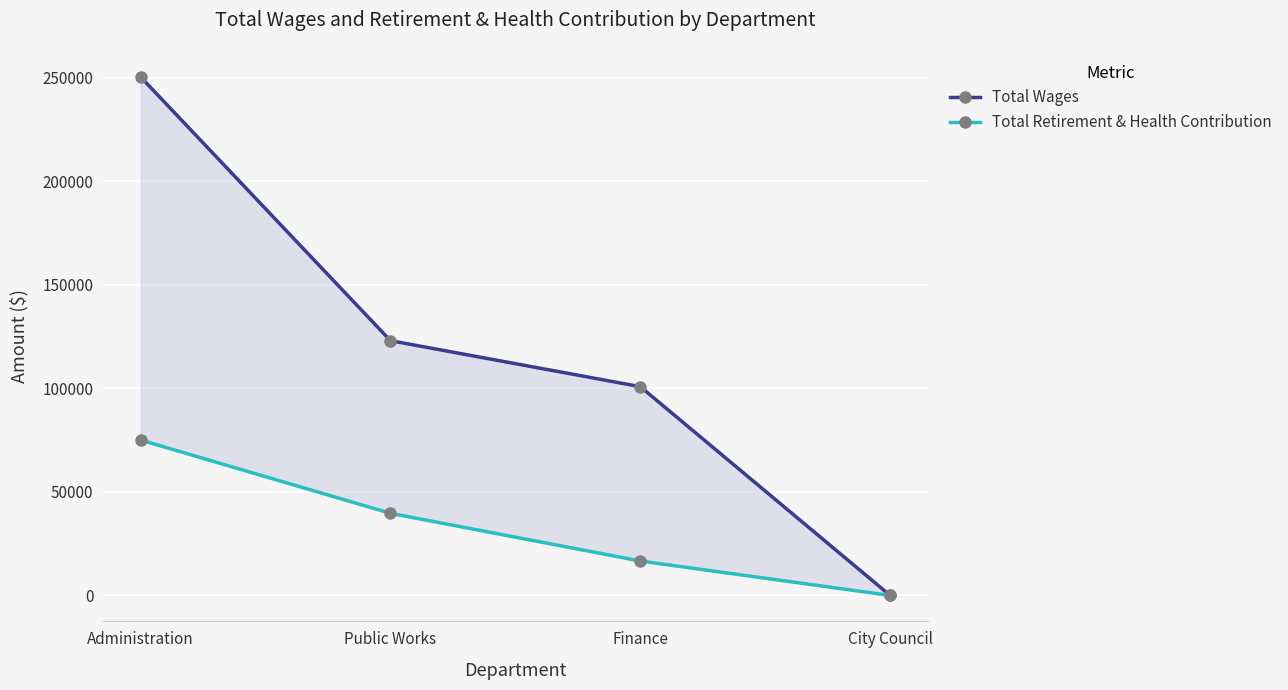

What is the label of the 1st point from the left?

Administration